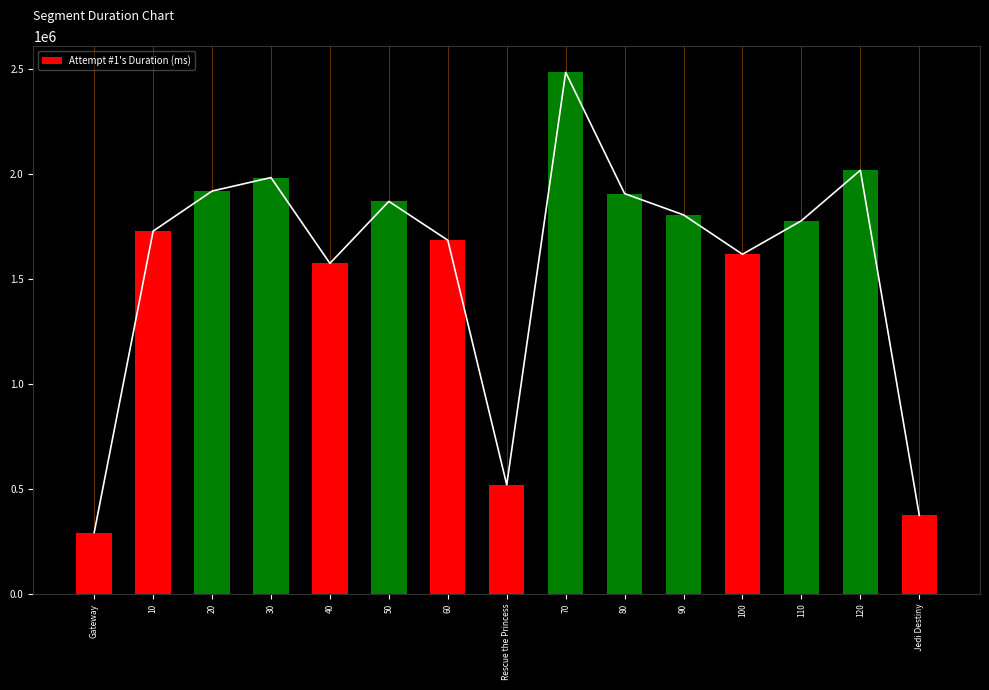

What is the change in value from 20 to 60?

-234252